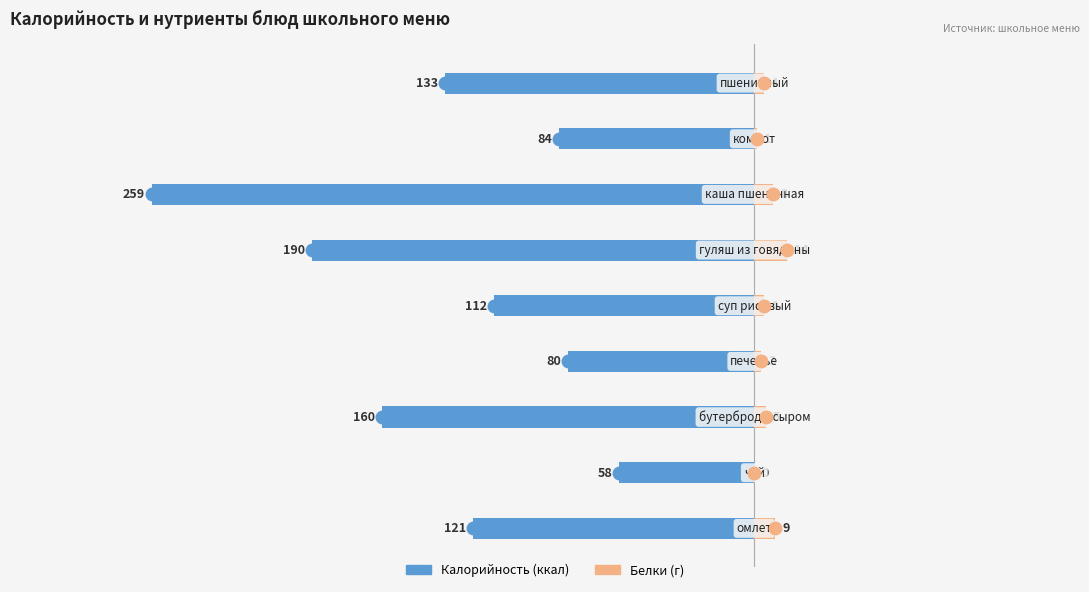

How many positive values does the Белки series have?

8